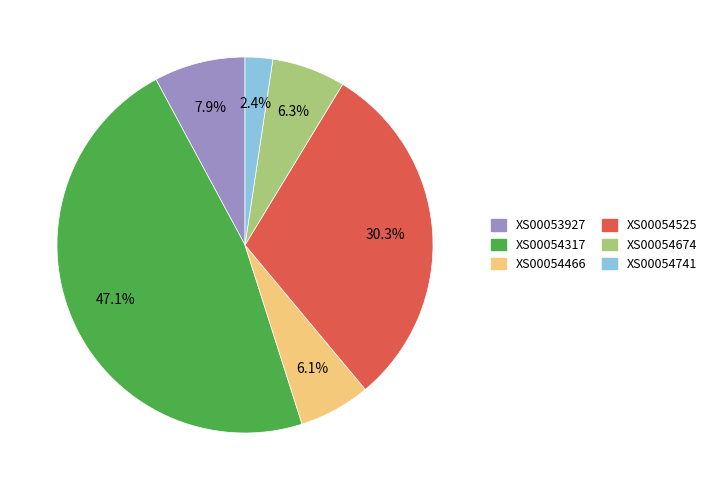

Combined, what portion of the pie is XS00054317 and XS00054525?

77.3%